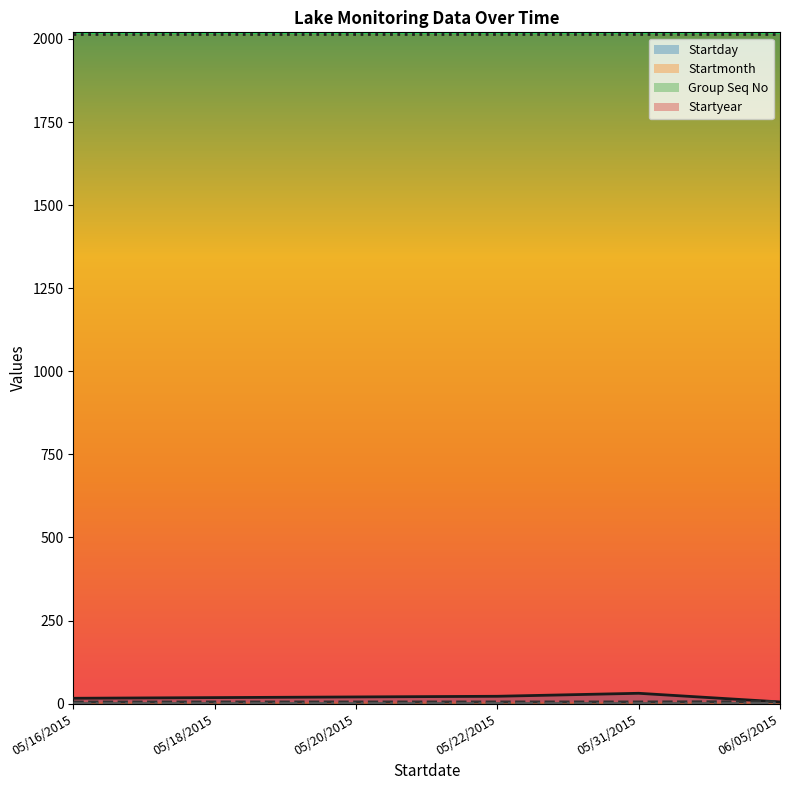

Does the chart display data point markers on the line(s)?

No